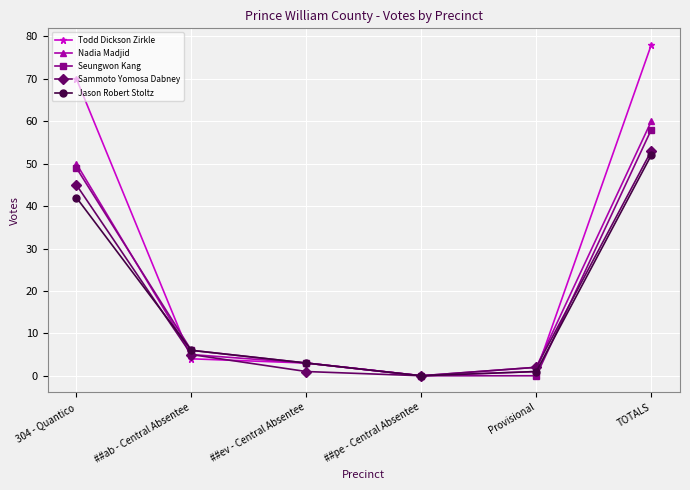

How many series are shown in this chart?

5